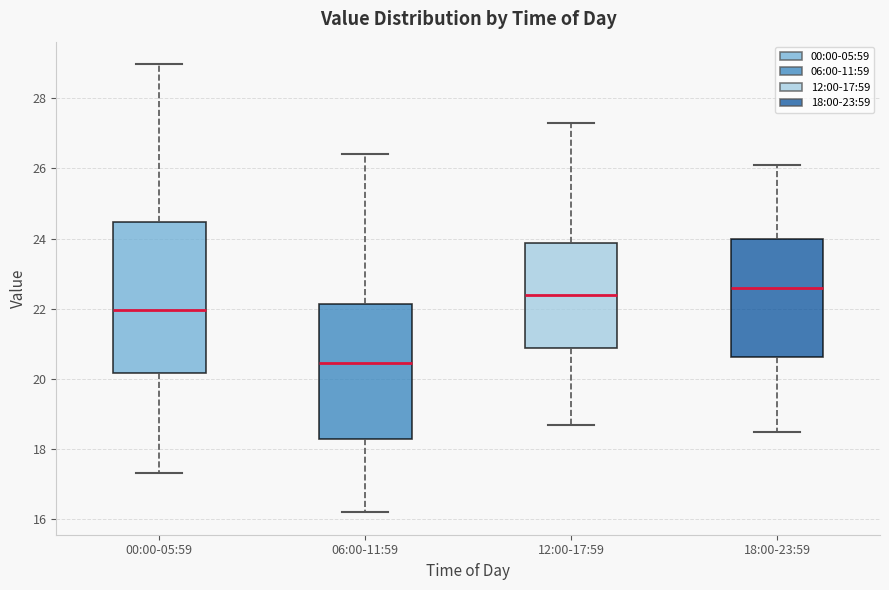

Reading left to right, read every box against the y-axis: the position of its median line, the range the box covers, and the ends of its whiskers. The values are not printed on the chart, so give them approximately, as read against the axis.

00:00-05:59: median 22.0, box 20.2 to 24.4, whiskers 17.4 to 29.0
06:00-11:59: median 20.4, box 18.2 to 22.2, whiskers 16.2 to 26.4
12:00-17:59: median 22.4, box 20.8 to 23.8, whiskers 18.8 to 27.4
18:00-23:59: median 22.6, box 20.6 to 24.0, whiskers 18.6 to 26.2